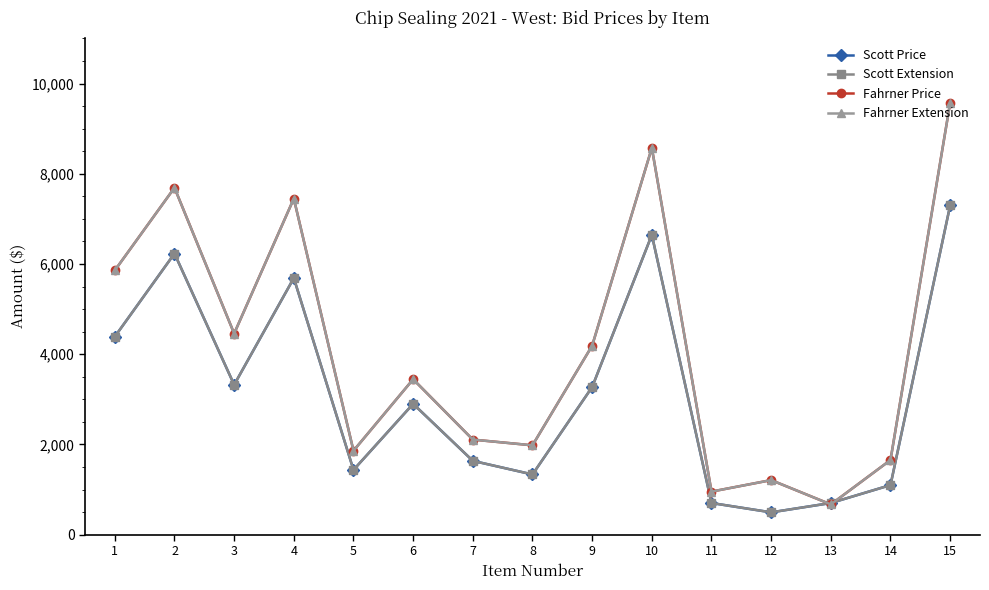

How many interior local valleys does the Fahrner Extension series have?

5